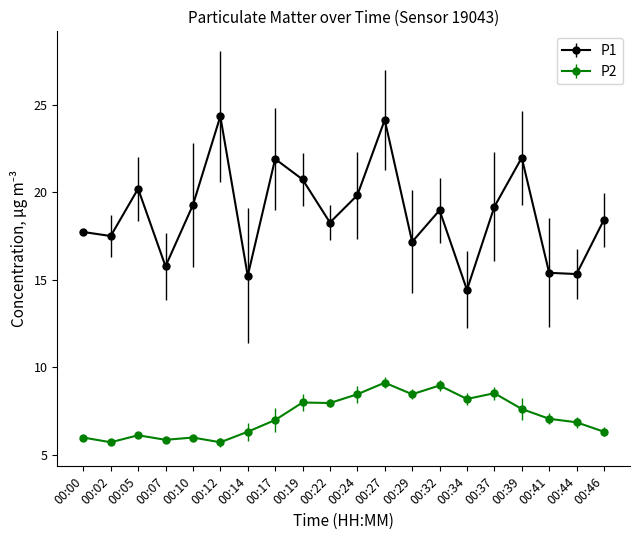

Does the chart display data point markers on the line(s)?

Yes